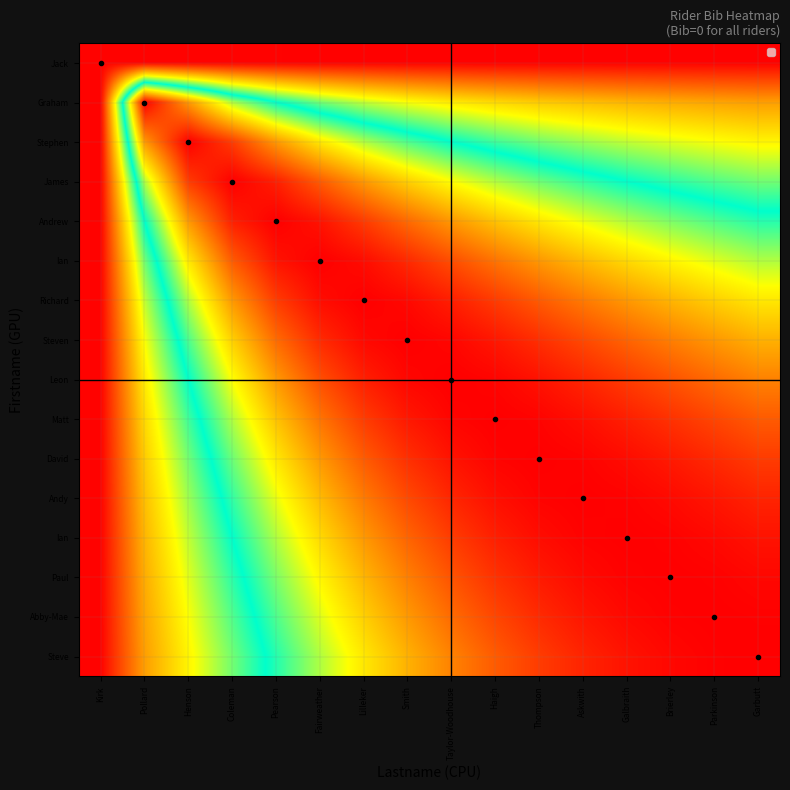

What is the difference between the highest and lowest values at Galbraith?

1.0